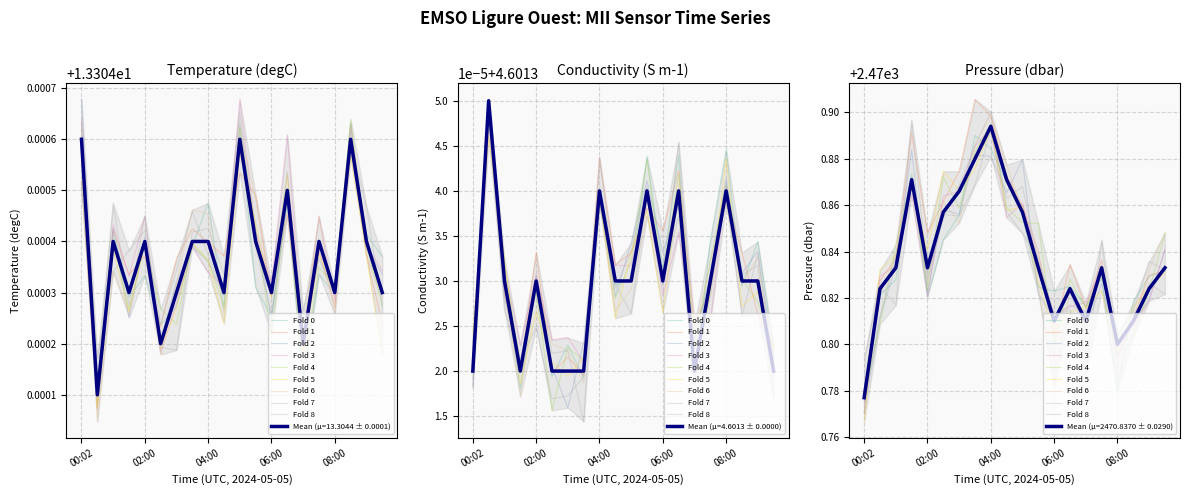

What position from the right is 03:30?

13